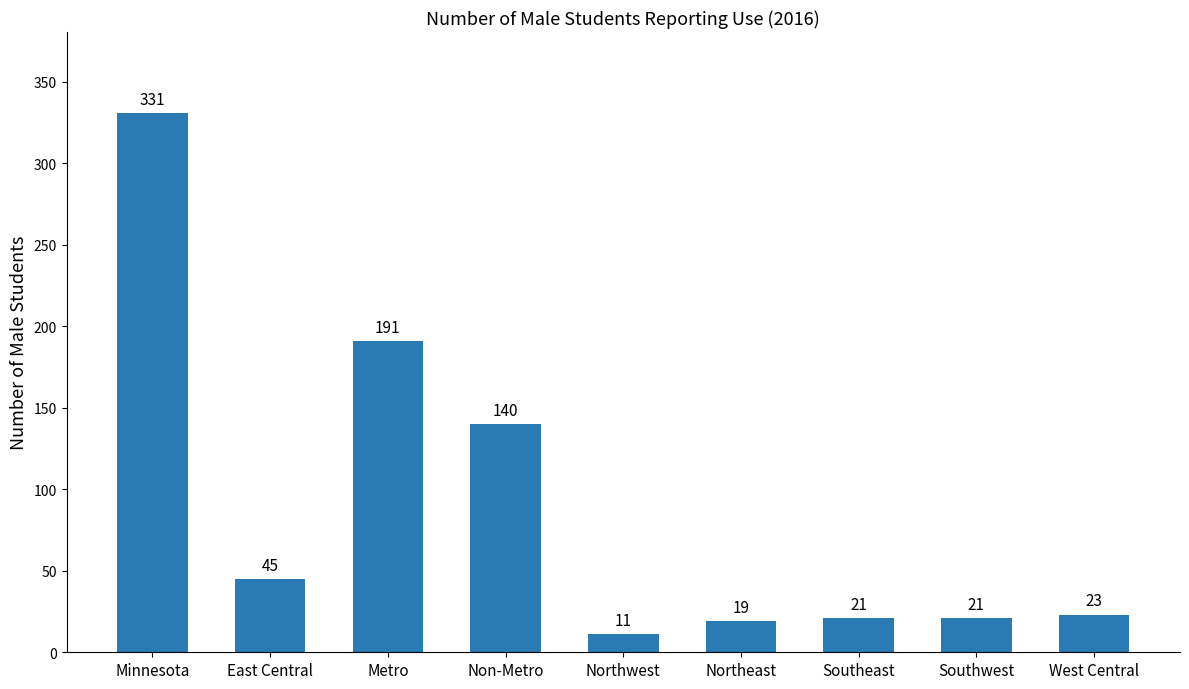

Which has a higher value, Northeast or West Central?

West Central